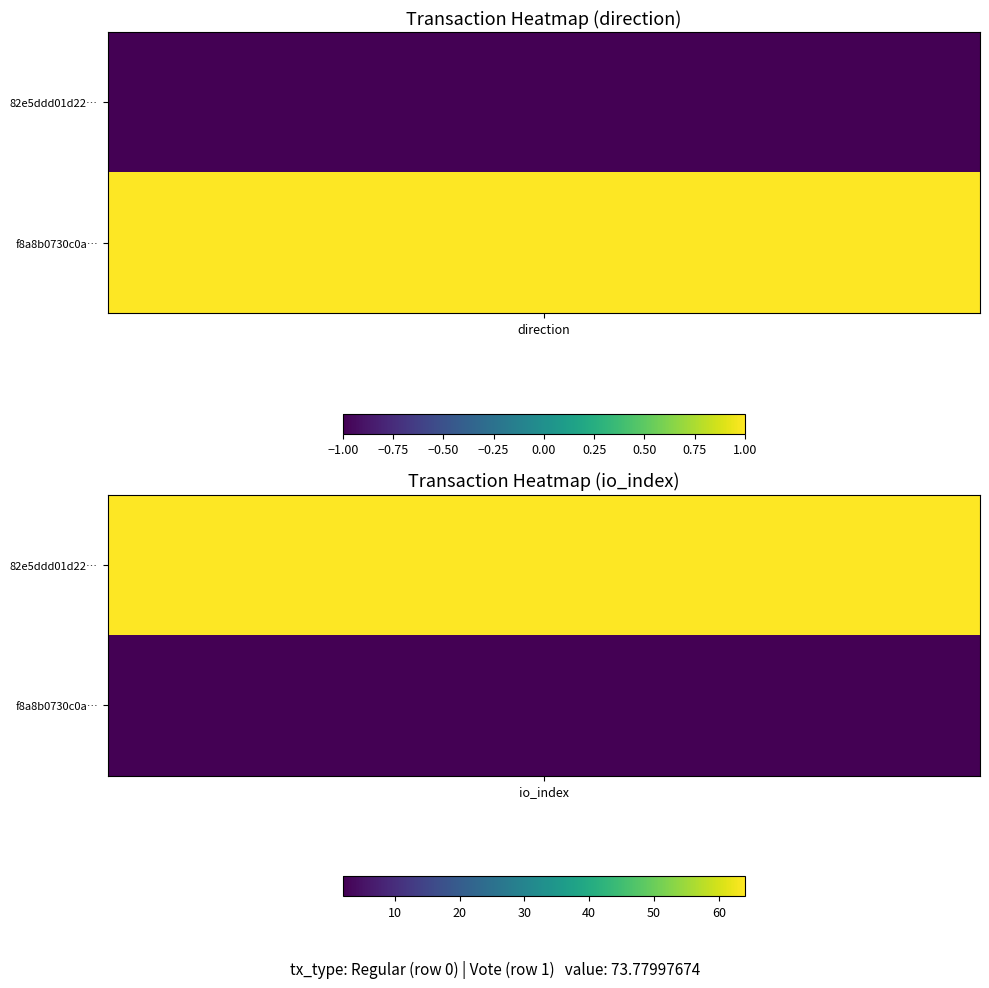

At 0, list the series in order from smallest to largest.

82e5ddd01d22944c3d634d4b135119ad8565d76, f8a8b0730c0a7a0da5d26cf80c3d25c9ced98d2